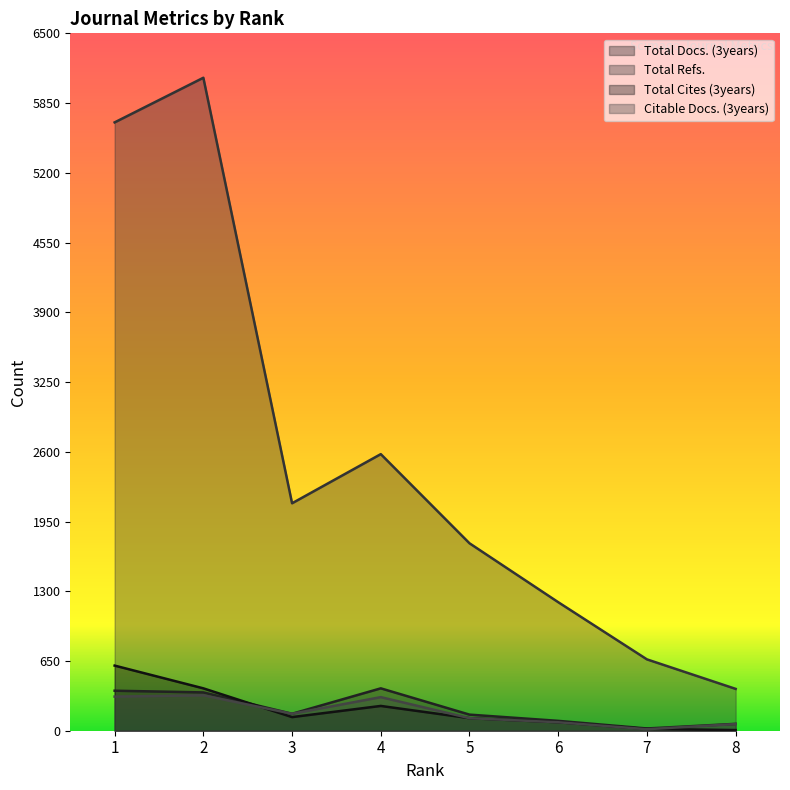

How many distinct data groups are displayed?

4